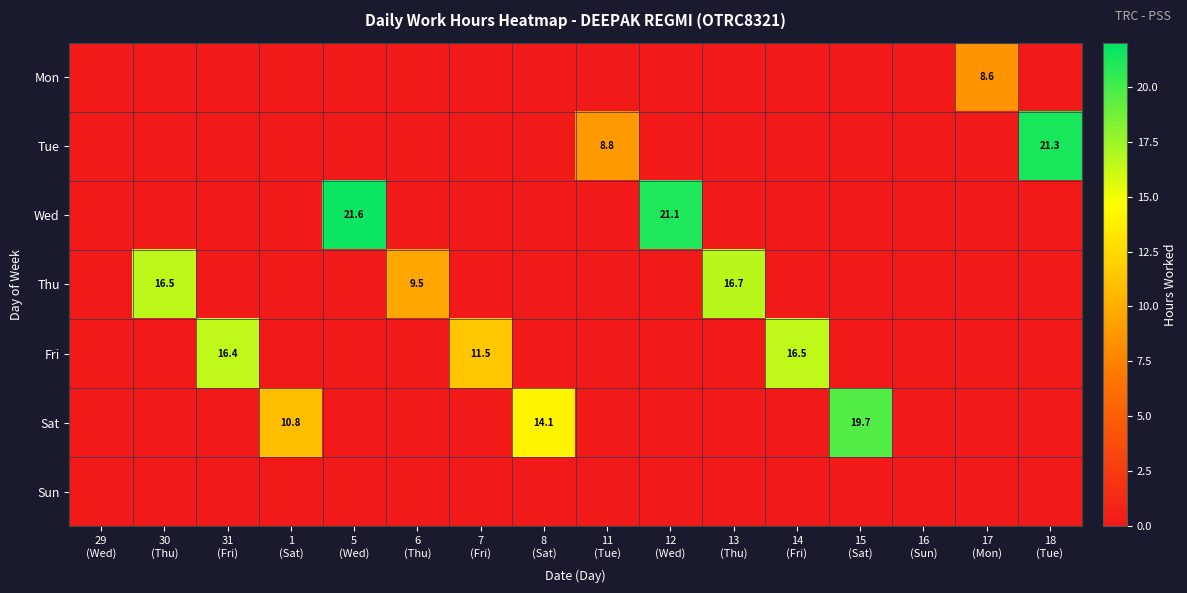

What is the maximum value shown in the chart?

21.6